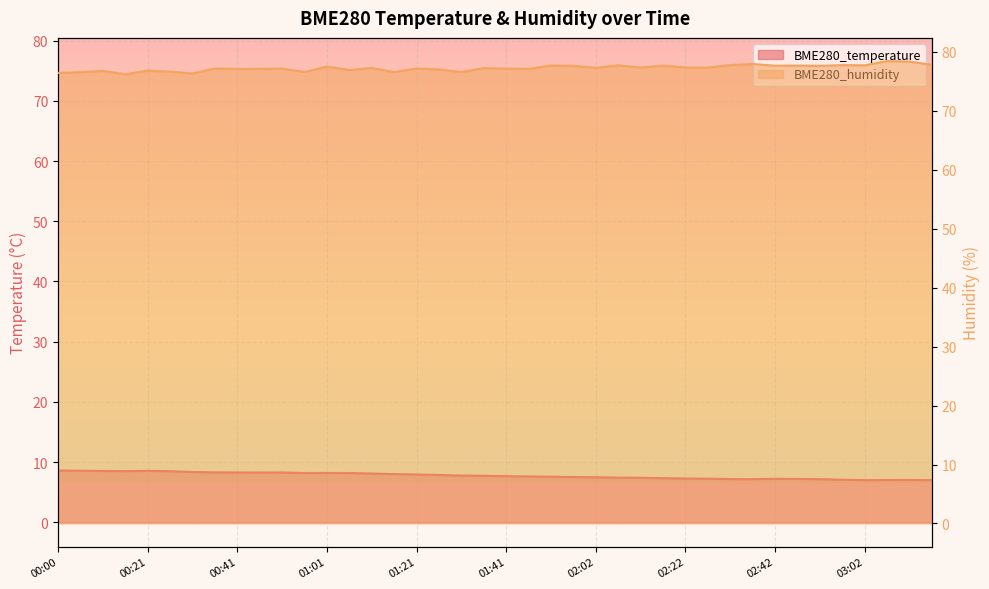

At which label does BME280_temperature reach its peak?

00:00